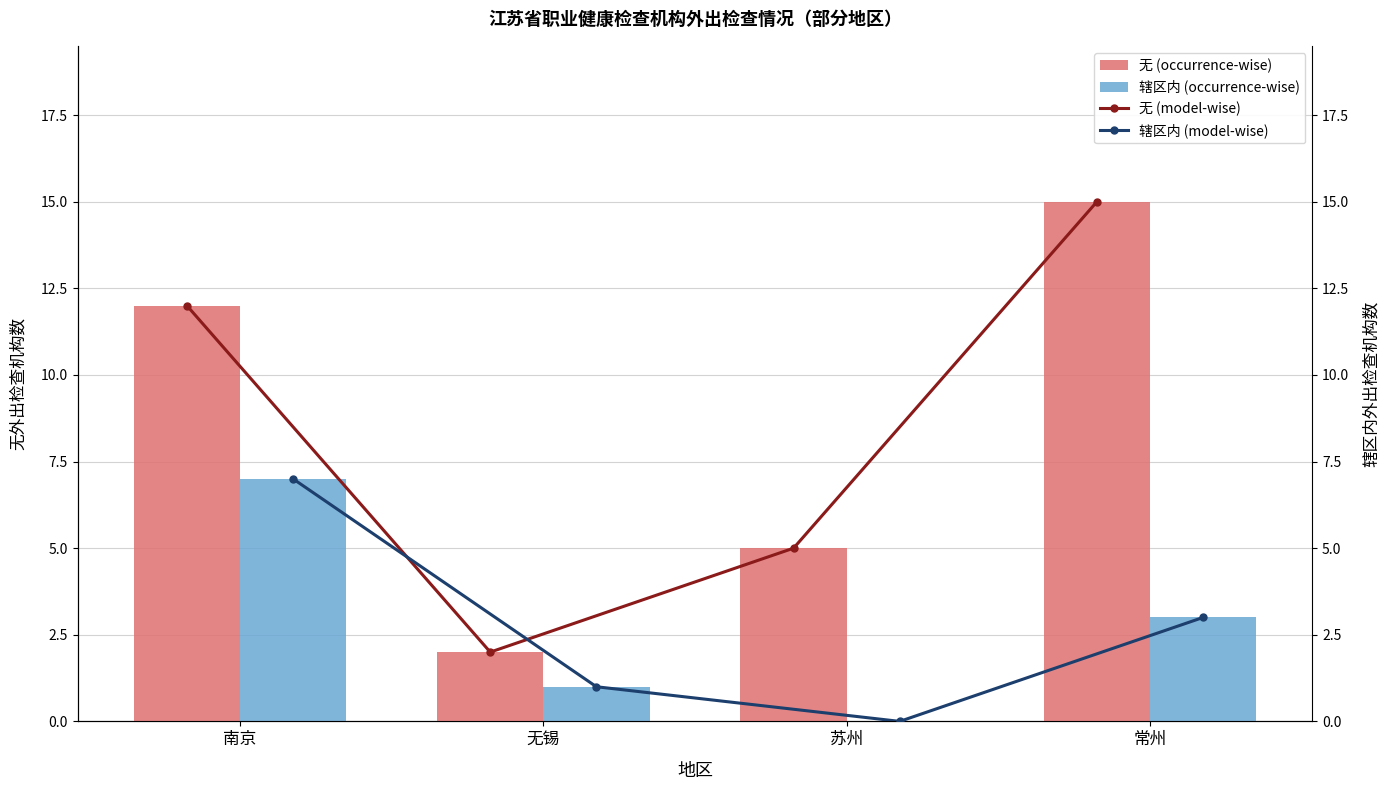

Which series has the widest spread of values?

无 (occurrence-wise)